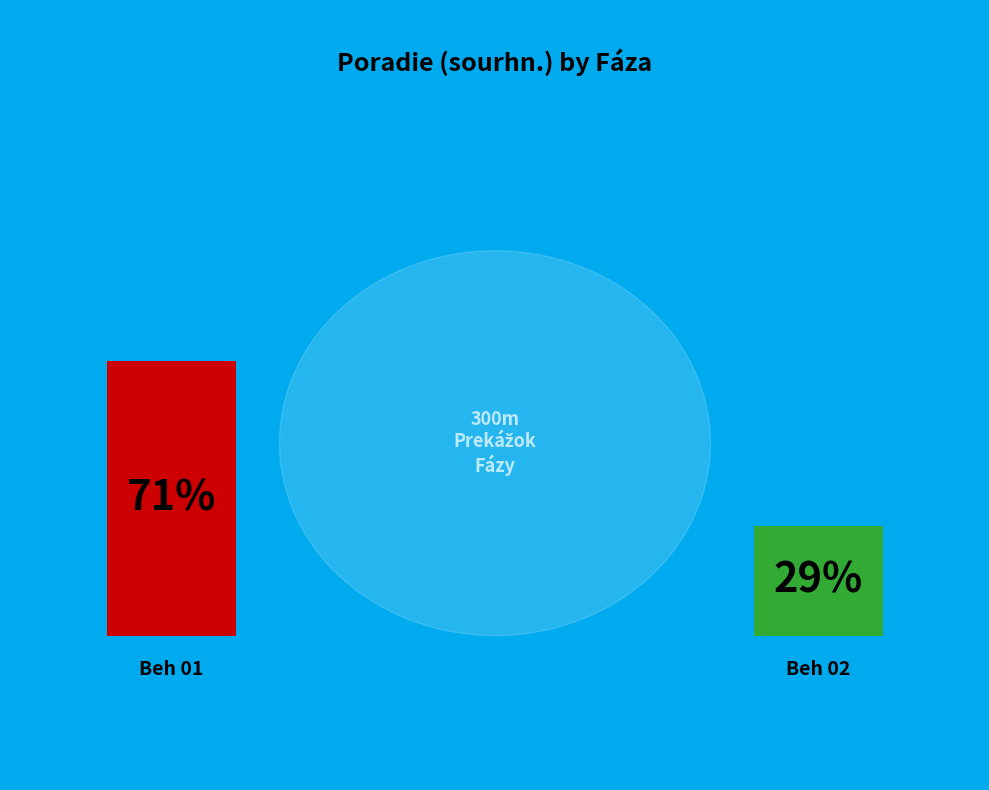

To the nearest percent, what is the combined percentage of Beh 01 and Beh 02?

100%